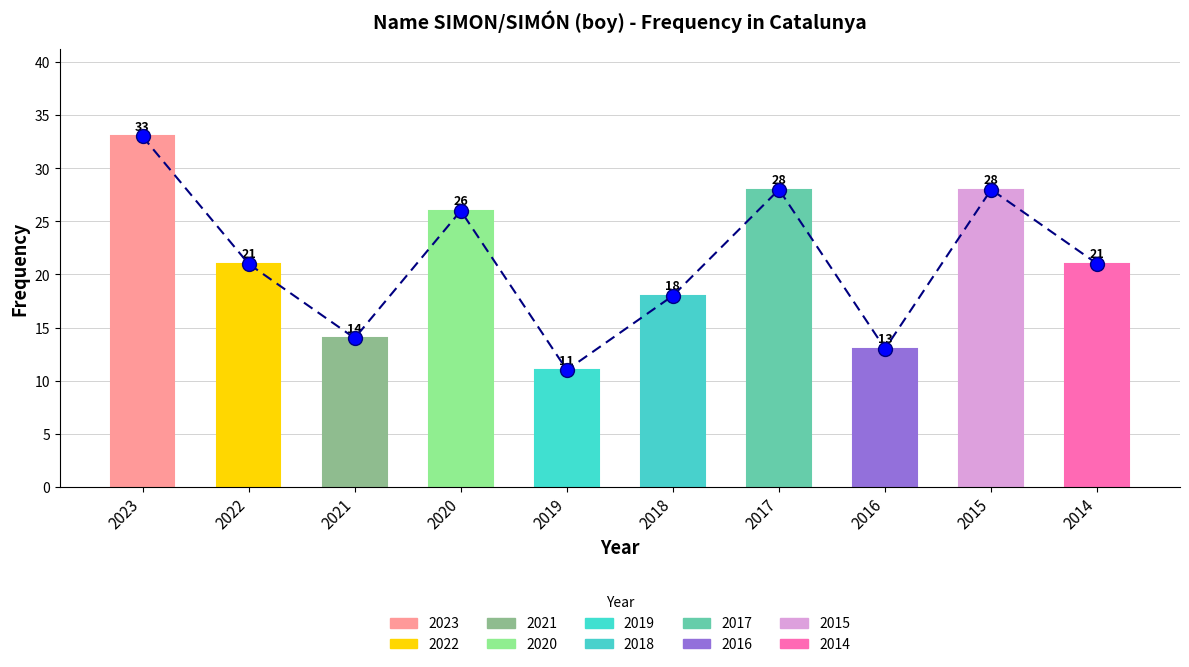

List the labels in order of value, largest first.

2023, 2017, 2015, 2020, 2022, 2014, 2018, 2021, 2016, 2019